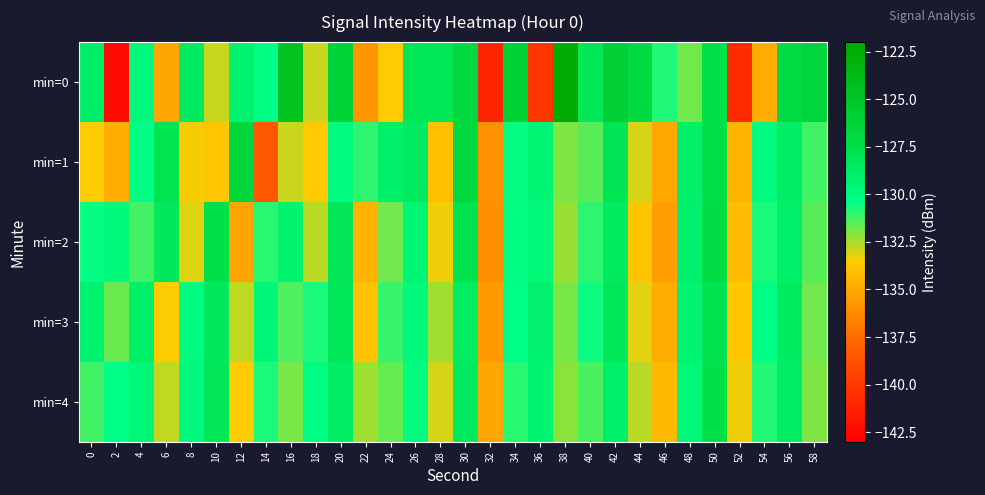

Reading left to right, what are all the values shown in this chart?

min=0: 0=-128.8	2=-142.5	4=-129.9	6=-135.1	8=-128.6	10=-132.8	12=-129.3	14=-130.2	16=-124.7	18=-132.9	20=-126.4	22=-135.7	24=-133.6	26=-128.1	28=-128.2	30=-126.8	32=-141.1	34=-126.1	36=-140.1	38=-122.3	40=-128.2	42=-125.9	44=-127.0	46=-130.8	48=-131.8	50=-127.7	52=-140.7	54=-134.8	56=-127.1	58=-126.6
min=1: 0=-133.5	2=-134.7	4=-130.3	6=-127.9	8=-133.4	10=-133.8	12=-126.5	14=-138.5	16=-132.8	18=-133.6	20=-130.0	22=-131.0	24=-129.0	26=-128.5	28=-134.0	30=-127.0	32=-136.0	34=-130.5	36=-129.5	38=-132.0	40=-131.5	42=-128.0	44=-133.0	46=-135.0	48=-129.0	50=-127.5	52=-134.5	54=-130.0	56=-128.8	58=-131.2
min=2: 0=-130.5	2=-129.8	4=-131.2	6=-128.4	8=-133.1	10=-127.6	12=-135.2	14=-130.9	16=-129.3	18=-132.7	20=-128.1	22=-134.6	24=-131.8	26=-129.5	28=-133.4	30=-127.9	32=-136.1	34=-130.2	36=-129.7	38=-132.3	40=-131.0	42=-128.6	44=-133.8	46=-135.4	48=-129.1	50=-127.3	52=-134.2	54=-130.7	56=-128.9	58=-131.5
min=3: 0=-129.3	2=-131.7	4=-128.9	6=-133.5	8=-130.1	10=-128.4	12=-132.8	14=-129.6	16=-131.4	18=-130.7	20=-128.2	22=-133.9	24=-131.1	26=-129.8	28=-132.4	30=-128.7	32=-135.6	34=-130.4	36=-129.2	38=-131.9	40=-130.6	42=-128.3	44=-133.2	46=-134.8	48=-129.4	50=-127.8	52=-133.7	54=-130.3	56=-128.6	58=-131.8
min=4: 0=-131.2	2=-130.4	4=-129.6	6=-132.8	8=-129.9	10=-128.1	12=-133.5	14=-130.7	16=-131.9	18=-130.2	20=-128.8	22=-132.4	24=-131.6	26=-130.1	28=-133.0	30=-128.5	32=-135.1	34=-130.9	36=-129.4	38=-132.1	40=-131.3	42=-128.9	44=-132.7	46=-134.3	48=-129.7	50=-127.6	52=-133.4	54=-130.8	56=-128.7	58=-132.0